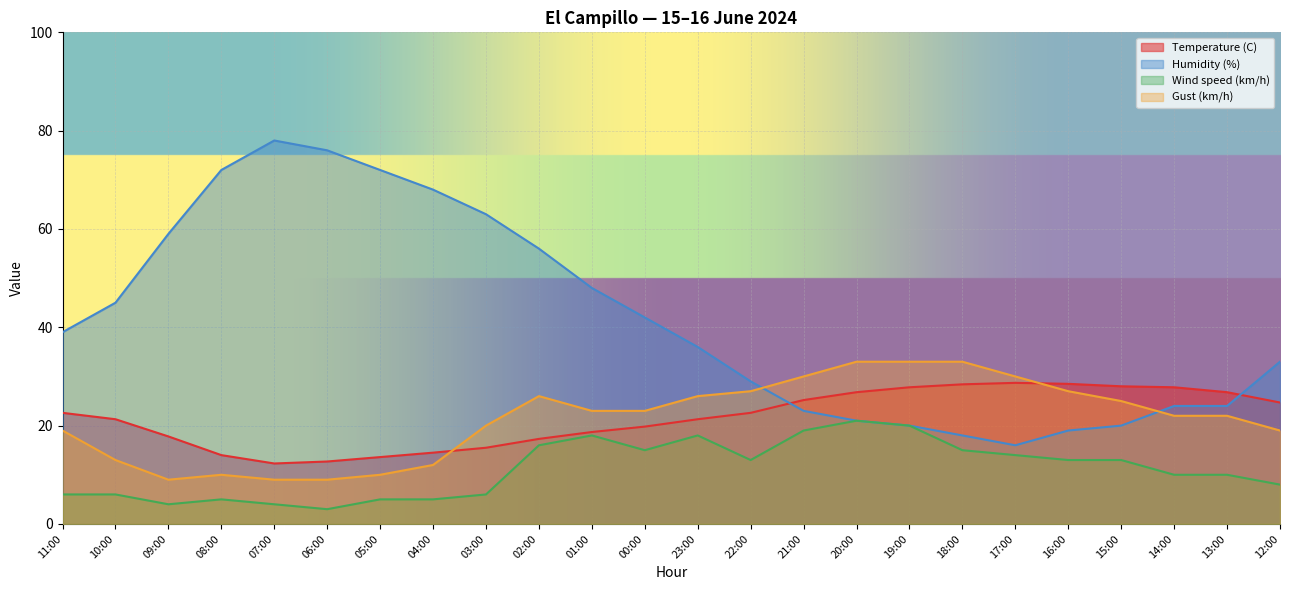

Reading right to left, list all the values displayed in this chart.

Temperature (C): 24.7	26.8	27.8	28.0	28.5	28.7	28.4	27.8	26.8	25.2	22.6	21.3	19.8	18.7	17.3	15.5	14.5	13.6	12.7	12.3	14.0	17.8	21.3	22.6
Humidity (%): 33.0	24.0	24.0	20.0	19.0	16.0	18.0	20.0	21.0	23.0	29.0	36.0	42.0	48.0	56.0	63.0	68.0	72.0	76.0	78.0	72.0	59.0	45.0	39.0
Wind speed (km/h): 8.0	10.0	10.0	13.0	13.0	14.0	15.0	20.0	21.0	19.0	13.0	18.0	15.0	18.0	16.0	6.0	5.0	5.0	3.0	4.0	5.0	4.0	6.0	6.0
Gust (km/h): 19.0	22.0	22.0	25.0	27.0	30.0	33.0	33.0	33.0	30.0	27.0	26.0	23.0	23.0	26.0	20.0	12.0	10.0	9.0	9.0	10.0	9.0	13.0	19.0